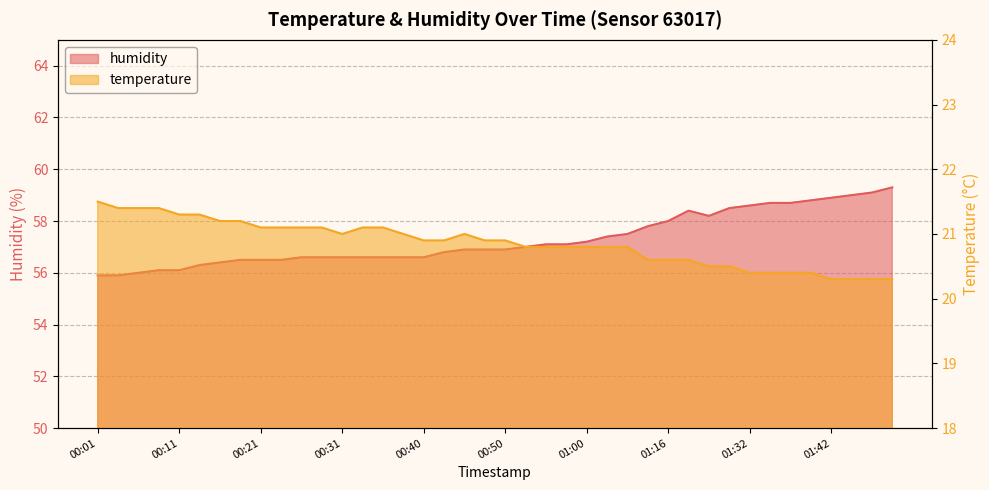

At which category does humidity reach its first local valley?

01:22